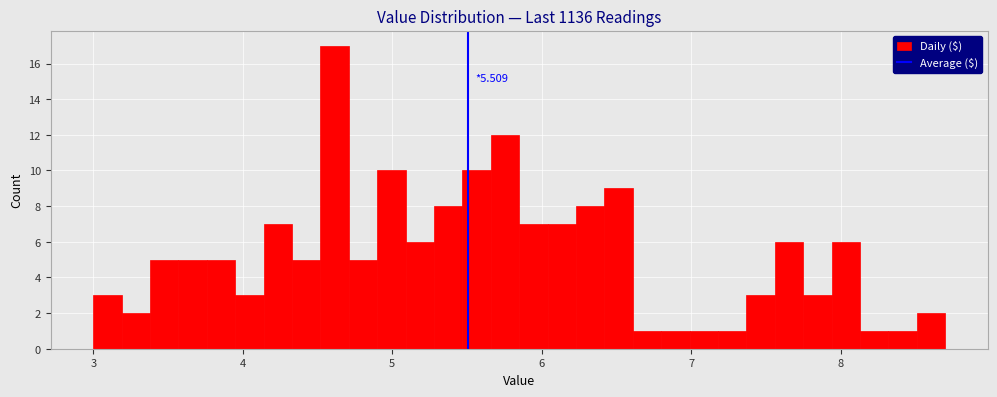

Read against the x-axis, roughly where is the centre of the tallest bar?

4.6